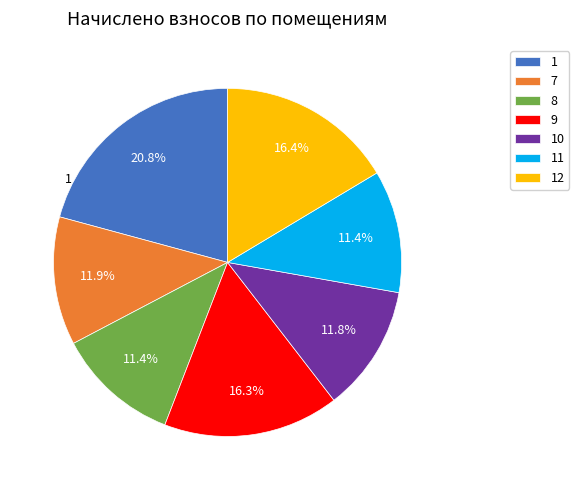

Does any single category account for the majority?

No